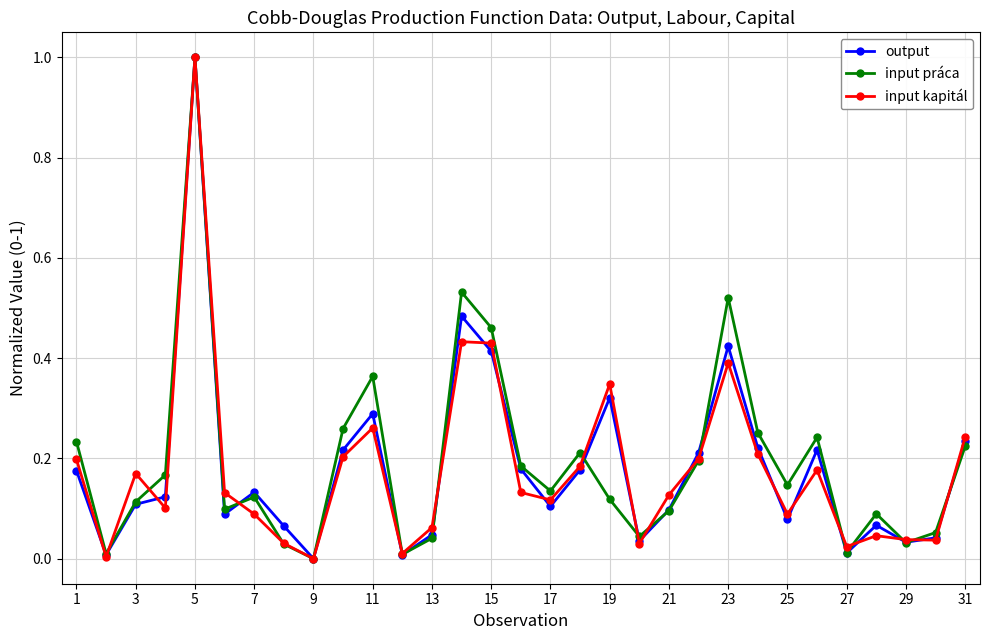

What is the greatest value displayed?

1.0